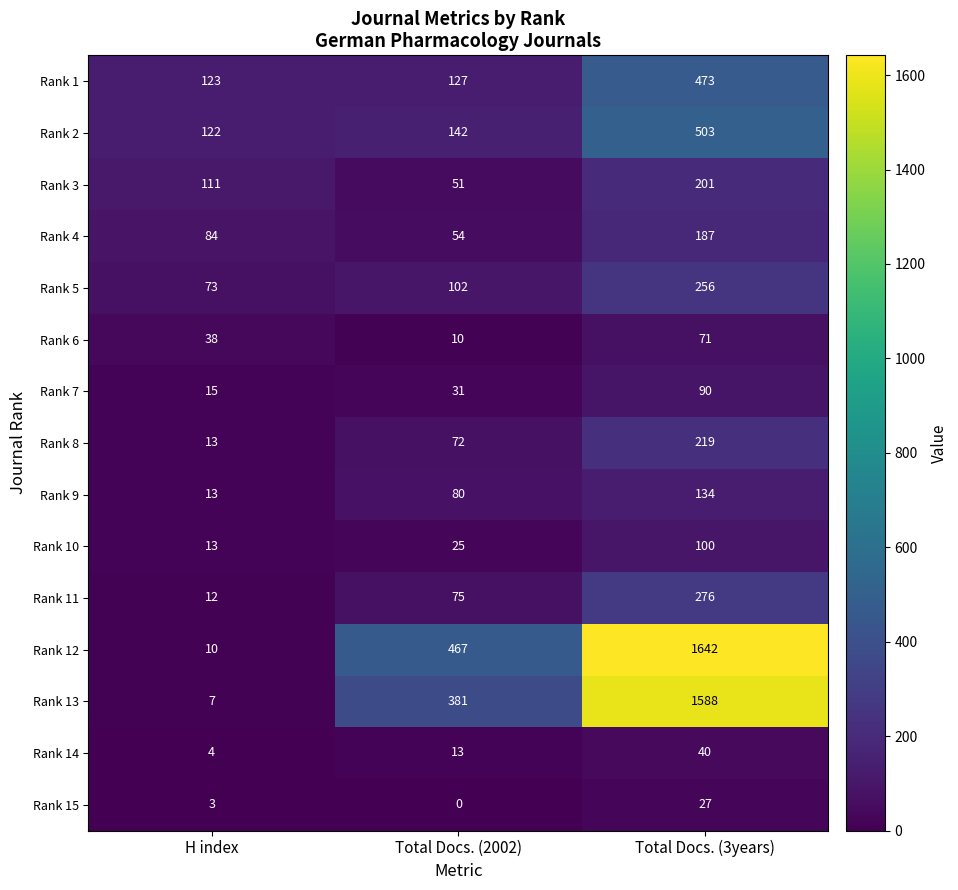

How many distinct data groups are displayed?

15